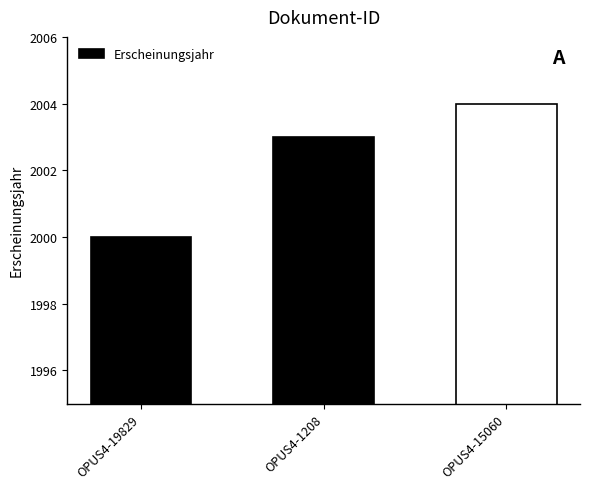

True or false: the data shows 3134 at OPUS4-15060.

False